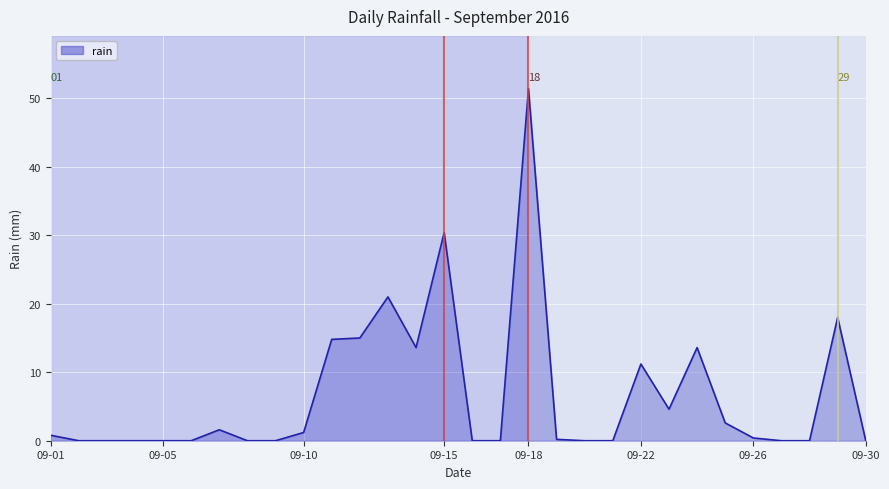

What is the difference between the maximum and minimum values?

51.4